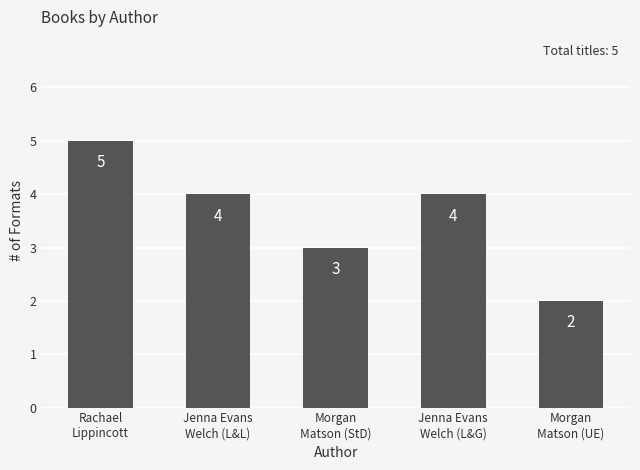

What is the sum of all values?

18